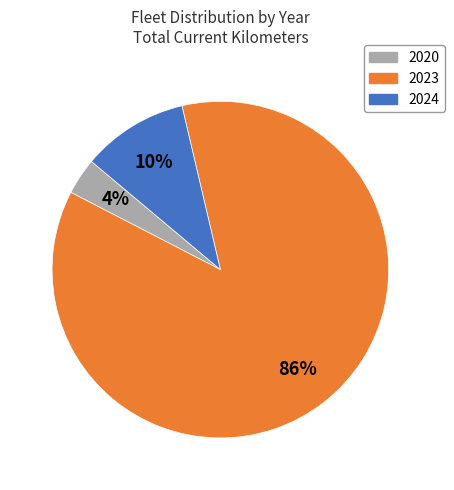

What percentage is the 2023 slice, to the nearest percent?

86%